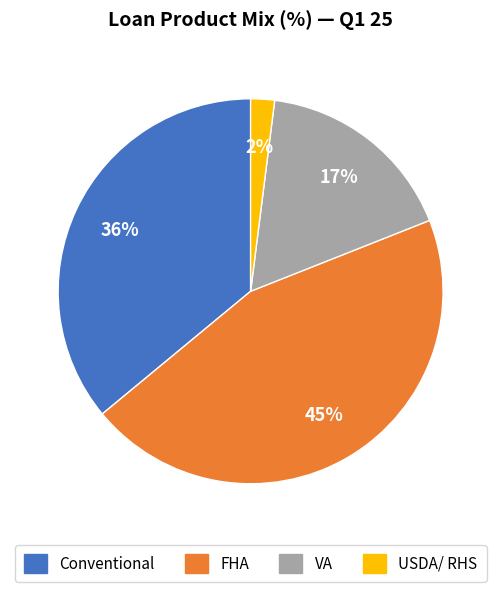

Is there a majority slice in this chart?

No